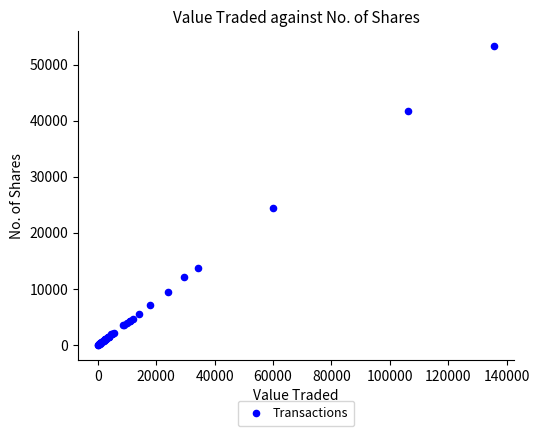

What Y value in the scatter plot is closest to 26654?

24475